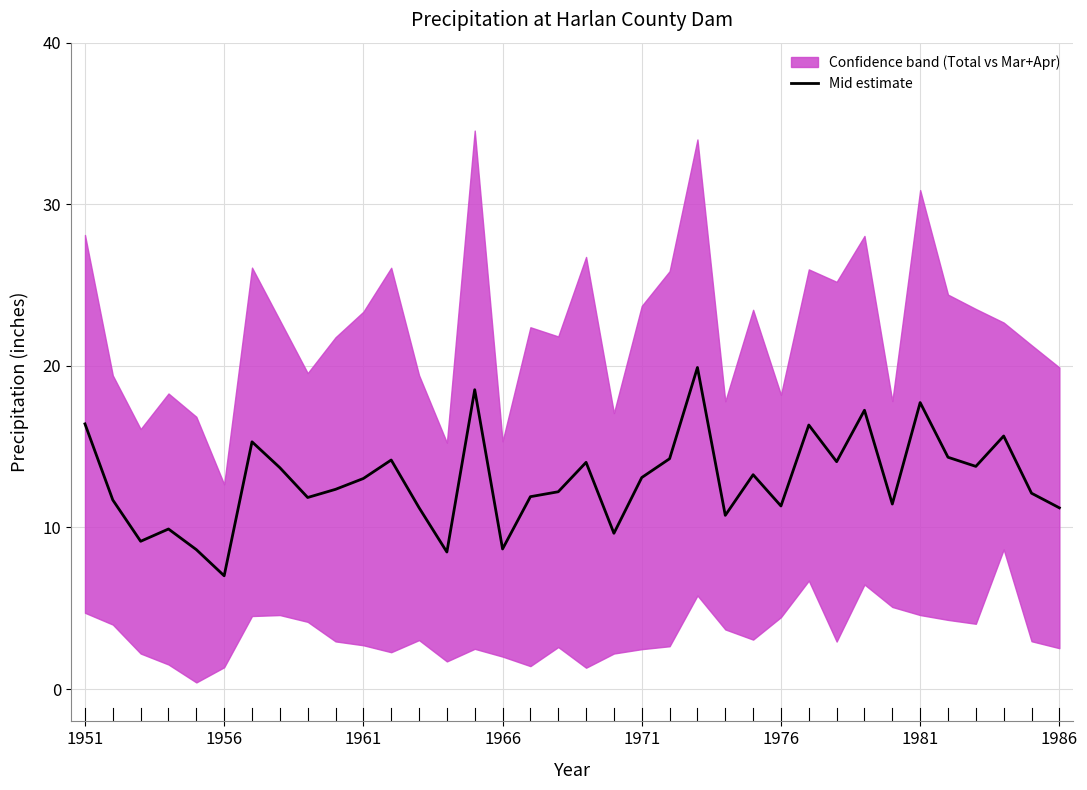

Reading right to left, extract all data points from this chart.

11.2	12.1	15.7	13.8	14.3	17.7	11.4	17.3	14.1	16.3	11.3	13.3	10.8	19.9	14.3	13.1	9.6	14.0	12.2	11.9	8.7	18.5	8.5	11.2	14.2	13.0	12.4	11.9	13.7	15.3	7.0	8.6	9.9	9.1	11.7	16.4